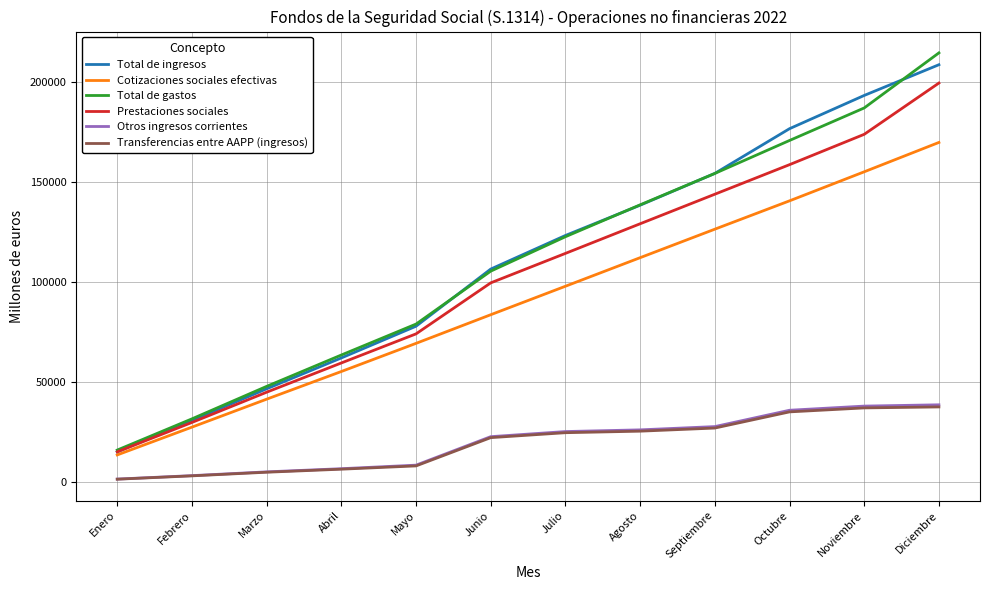

The Transferencias entre AAPP (ingresos) series shows 8125 at Mayo. True or false?

True